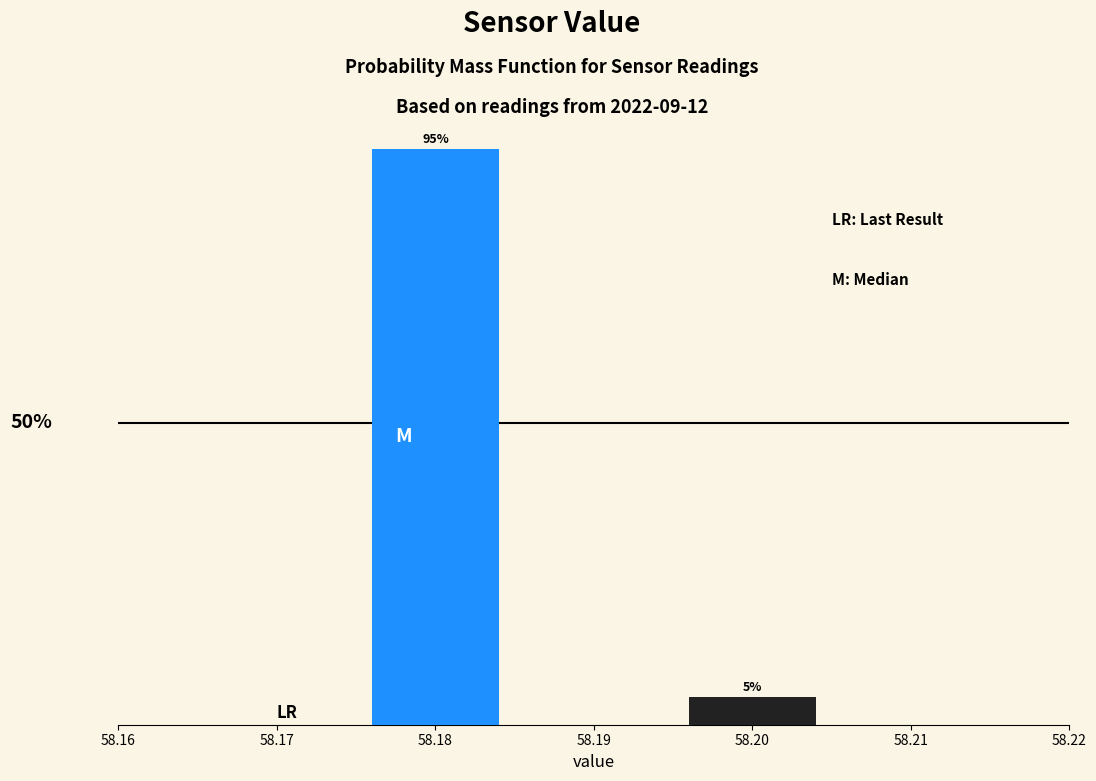

Rank the categories by value from lowest to highest.

58.20, 58.18